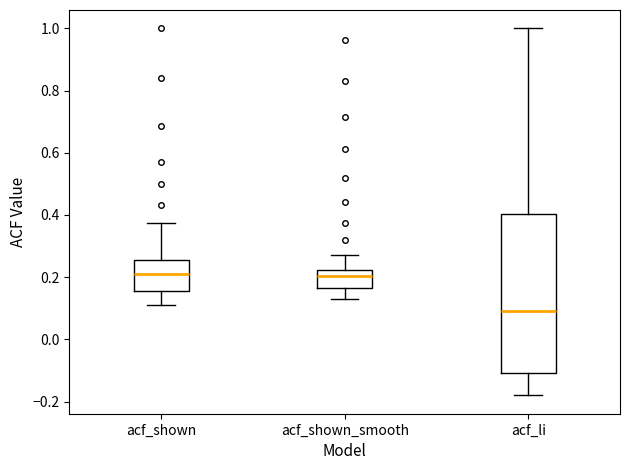

Reading left to right, read every box against the y-axis: the position of its median line, the range the box covers, and the ends of its whiskers. The values are not printed on the chart, so give them approximately, as read against the axis.

acf_shown: median 0.22, box 0.16 to 0.26, whiskers 0.12 to 0.38
acf_shown_smooth: median 0.20, box 0.16 to 0.22, whiskers 0.14 to 0.28
acf_li: median 0.10, box -0.10 to 0.40, whiskers -0.18 to 1.00